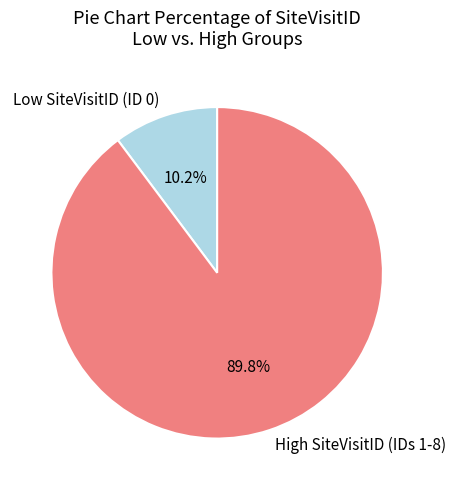

How many segments does this pie chart have?

2